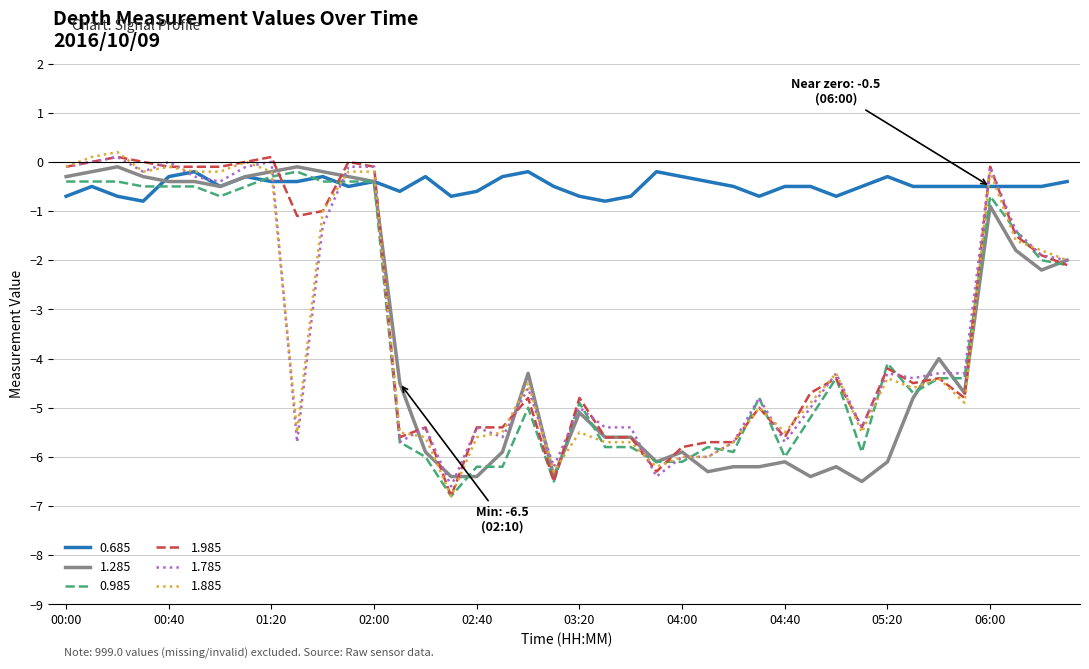

What is the difference between the maximum and minimum values in the 0.985 series?

6.6